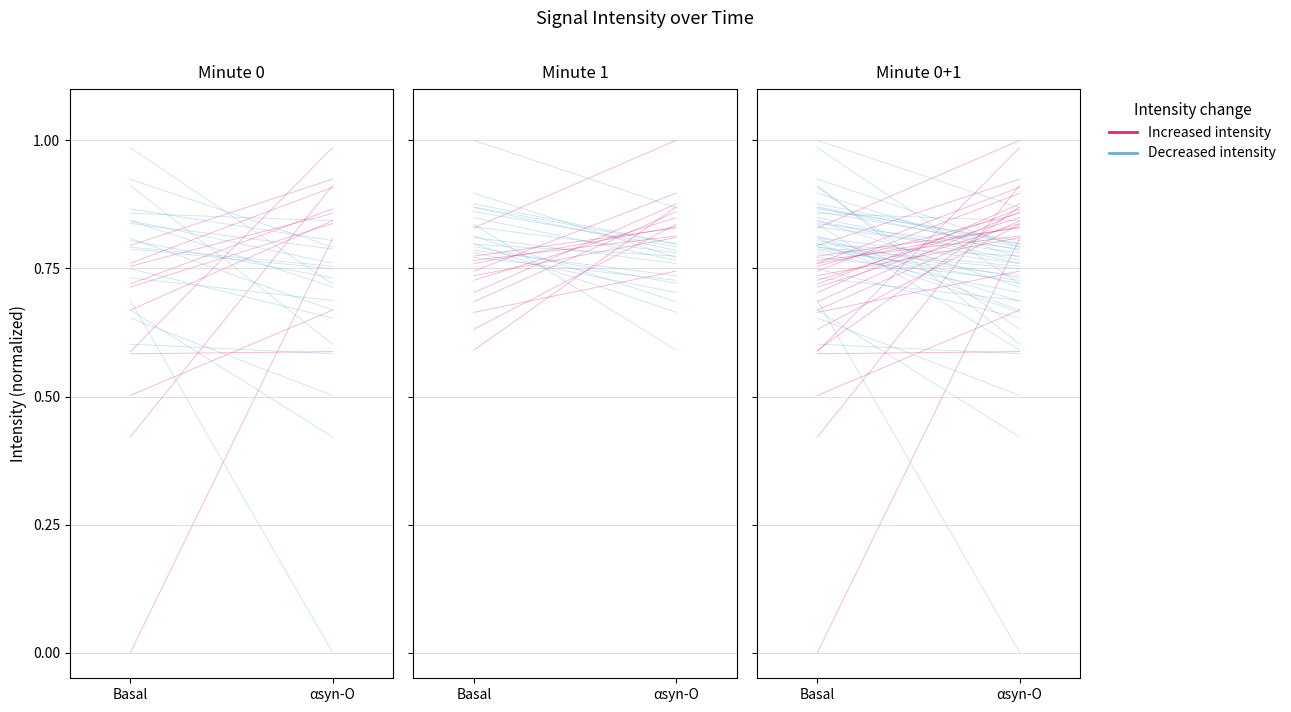

Reading left to right, transcribe all the data shown in this chart.

Increased intensity: Basal=0.8	αsyn-O=0.9
Decreased intensity: Basal=0.9	αsyn-O=0.8